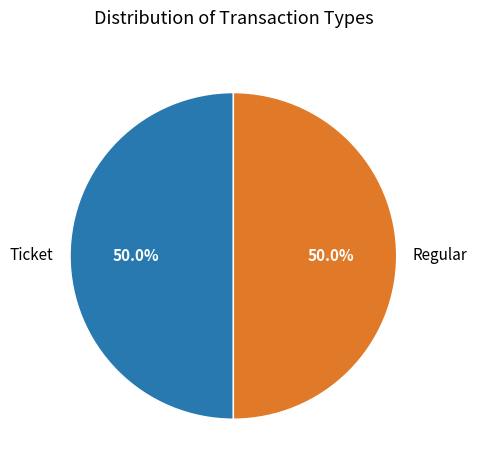

To the nearest percent, what is the average slice percentage?

50%